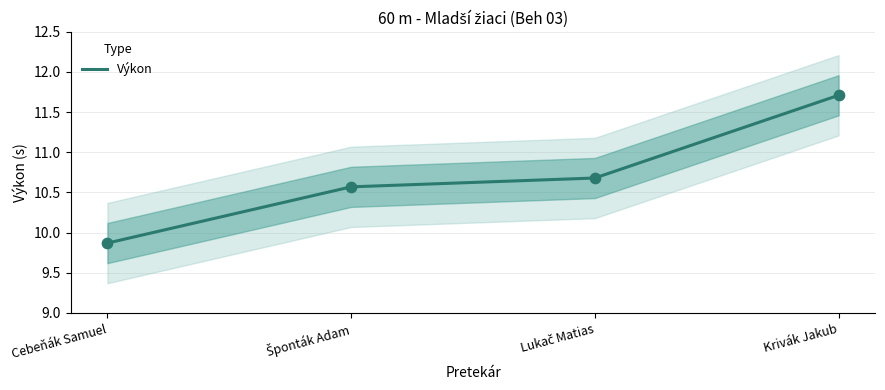

Approximately how many times larger is the value at Lukač Matias compared to Šponták Adam?

1.0